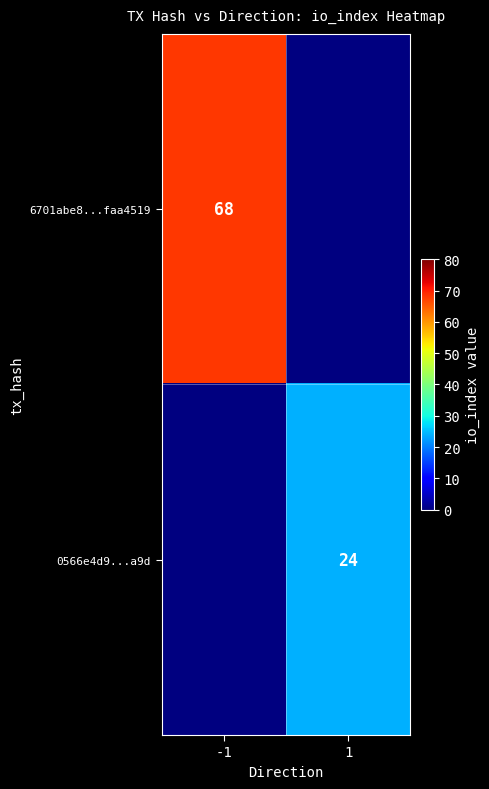

Which category has the lowest value across all series?

1